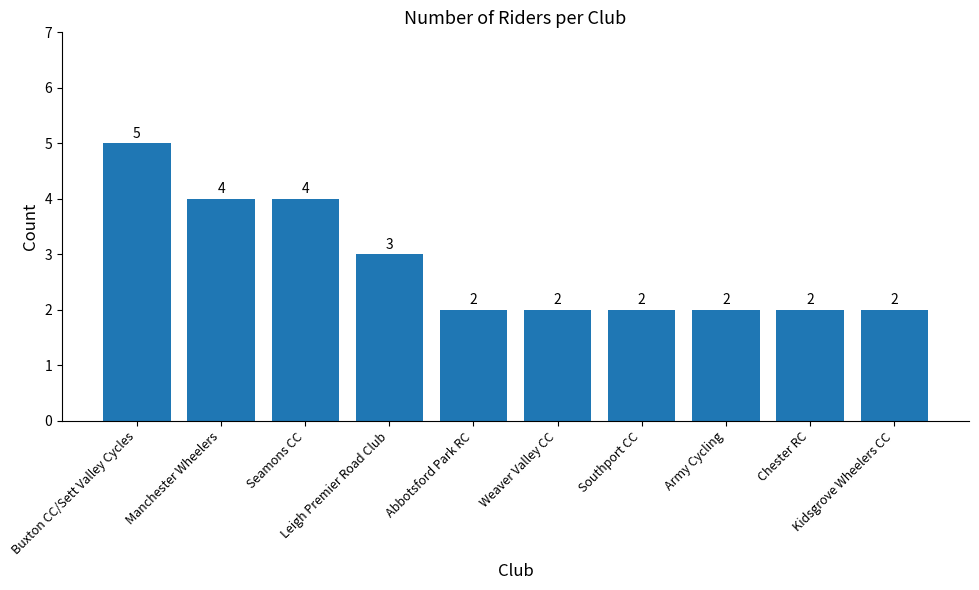

What is the difference between the second highest and minimum values?

2